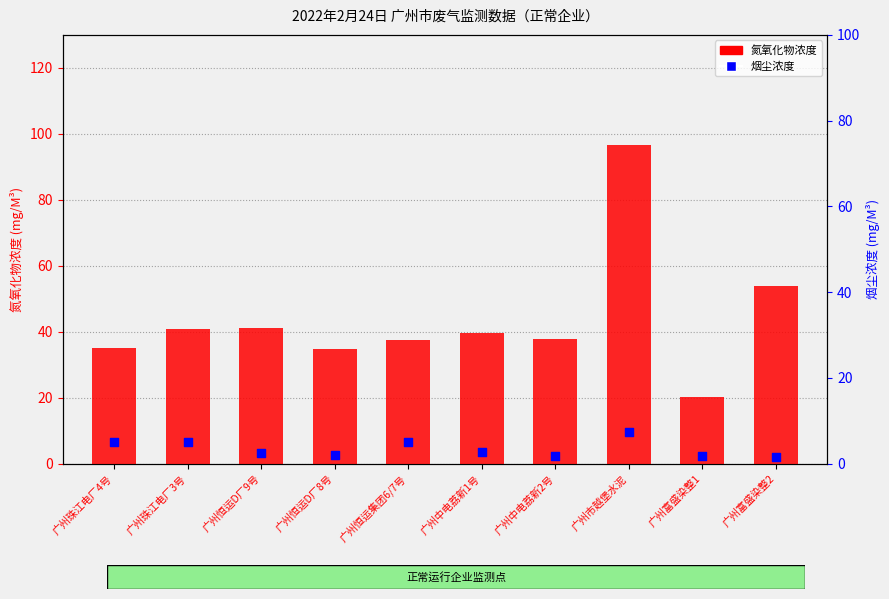

What is the total value across all series at 广州富盛染整2?

55.4